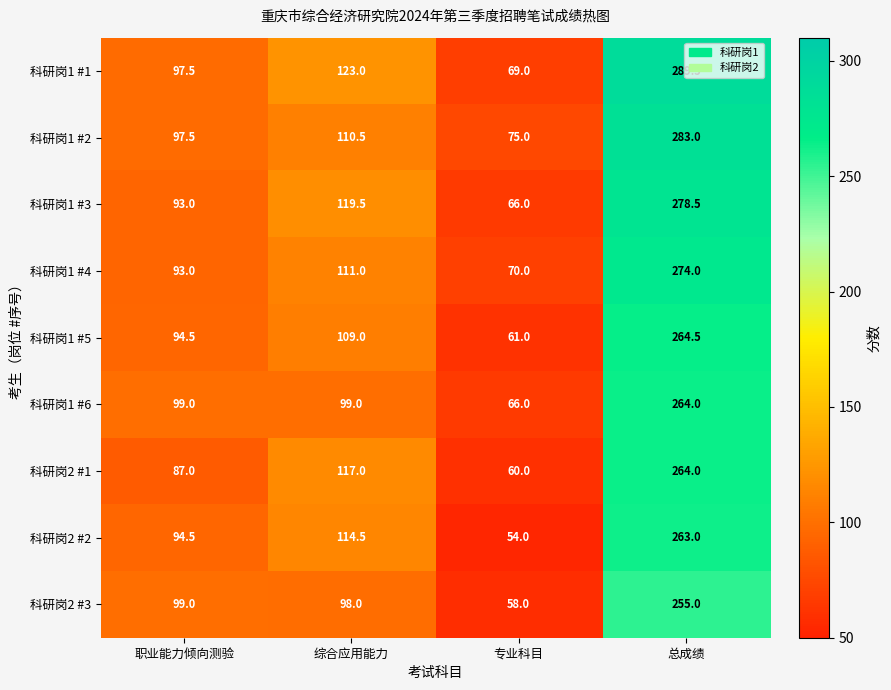

Read the 科研岗1 #6 value at 专业科目.

66.0